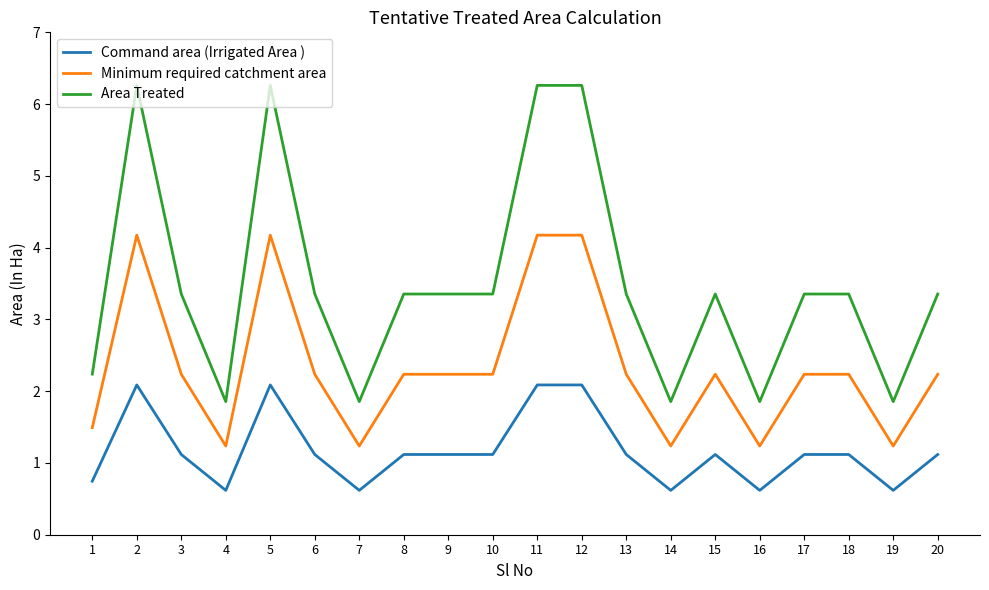

Is the value of Minimum required catchment area at 13 greater than the value of Area Treated at 14?

Yes